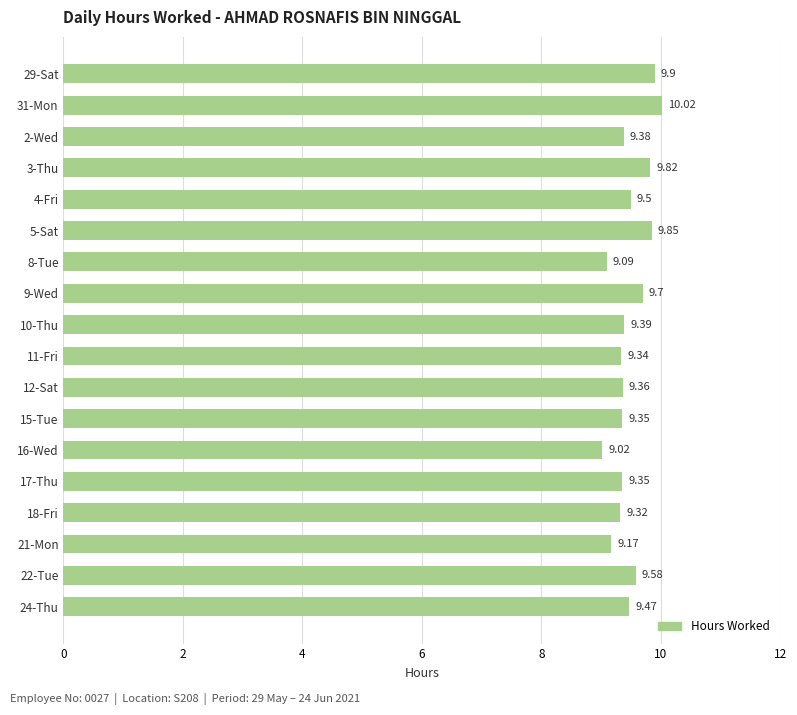

Are the bars grouped side by side (vs. stacked)?

No